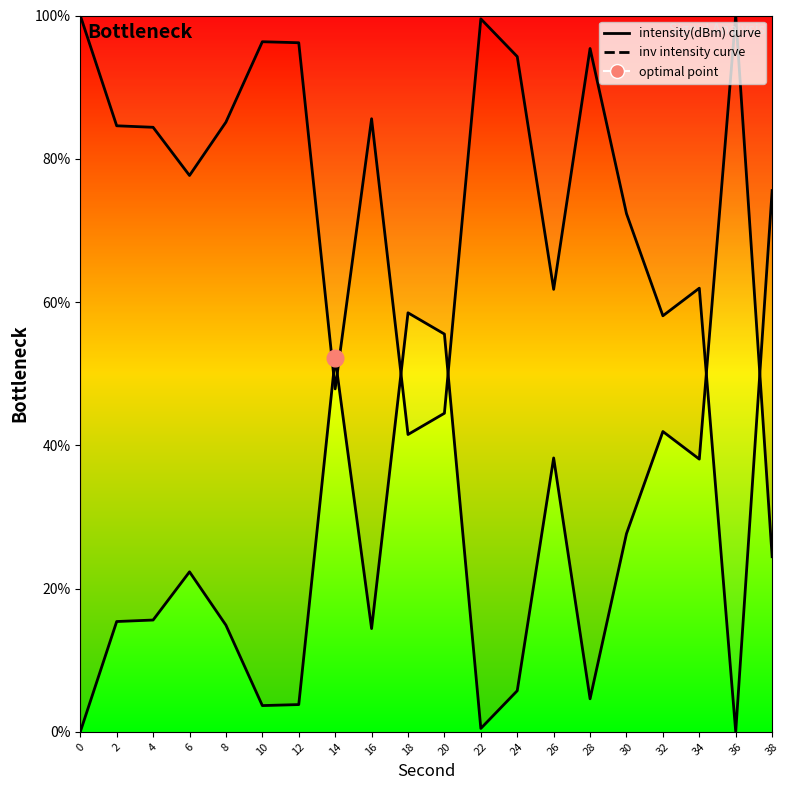

Where is the first local maximum for inv intensity curve?

10